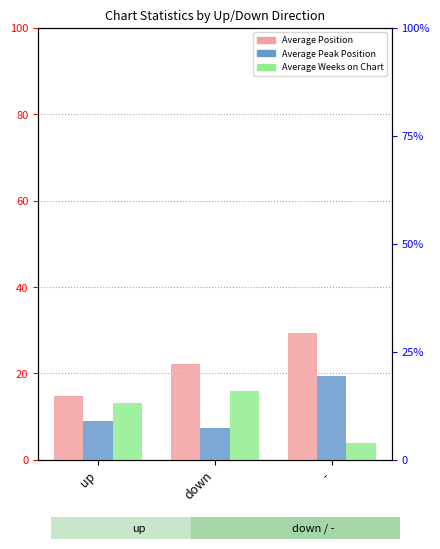

Rank the series at down from lowest to highest value.

Average Peak Position, Average Weeks on Chart, Average Position